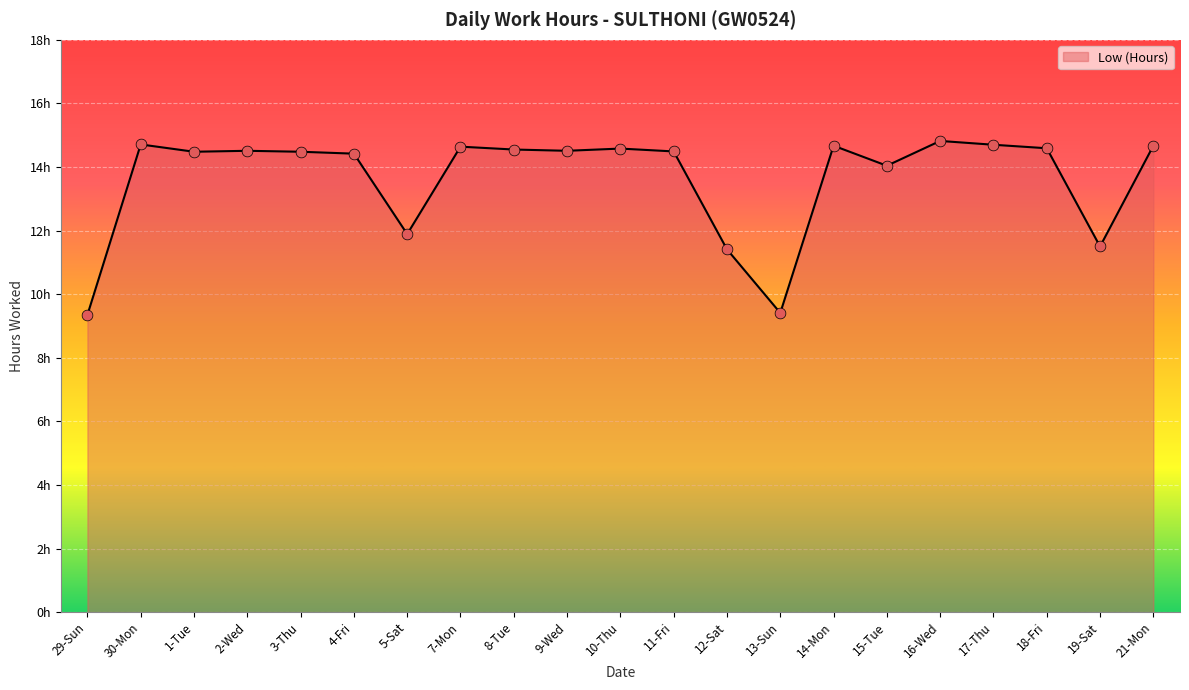

Does the chart have visible grid lines?

Yes